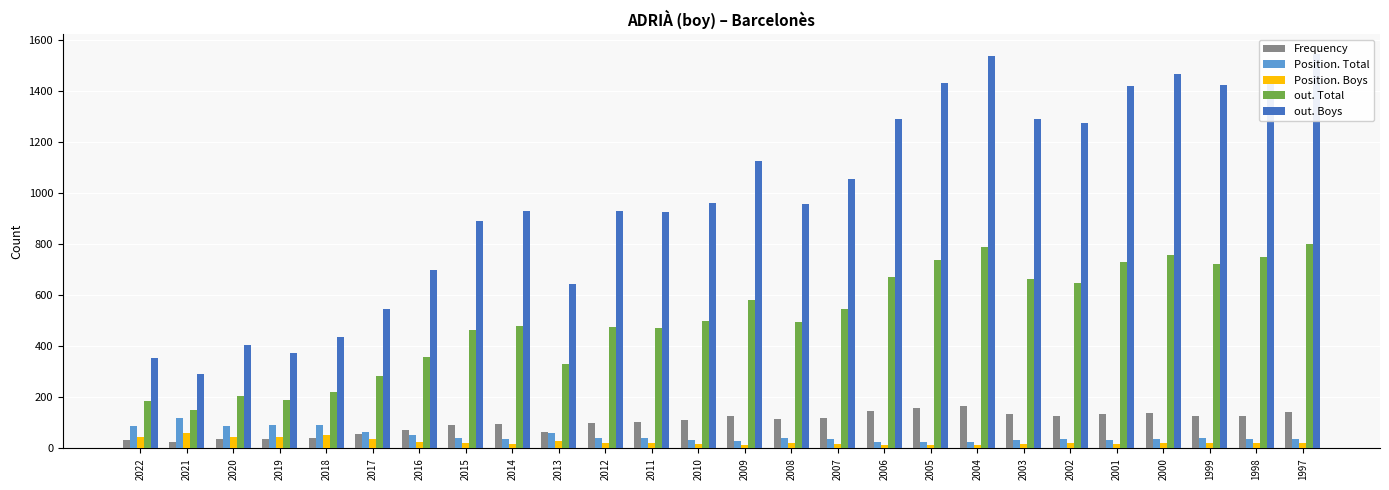

How many groups of bars are there?

26